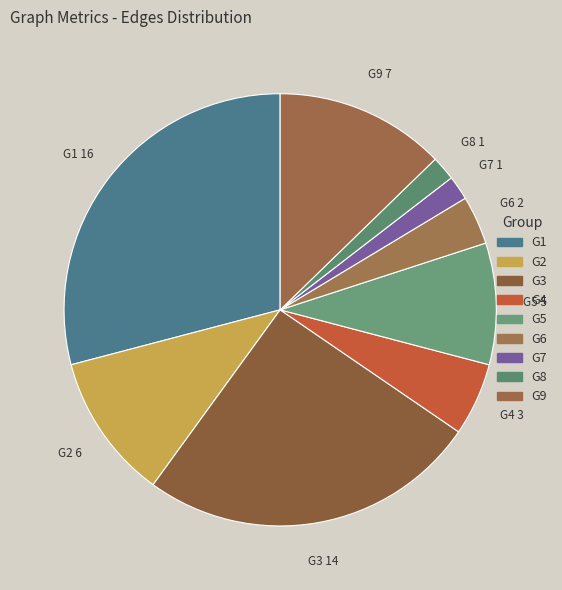

How many slices are in this pie chart?

9